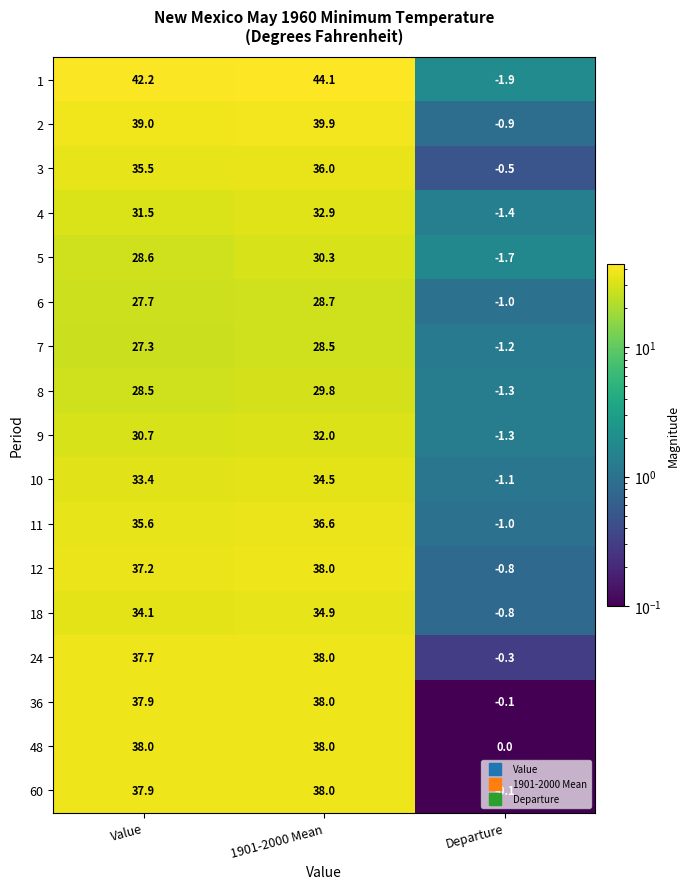

At which label does 2 reach its minimum?

Departure